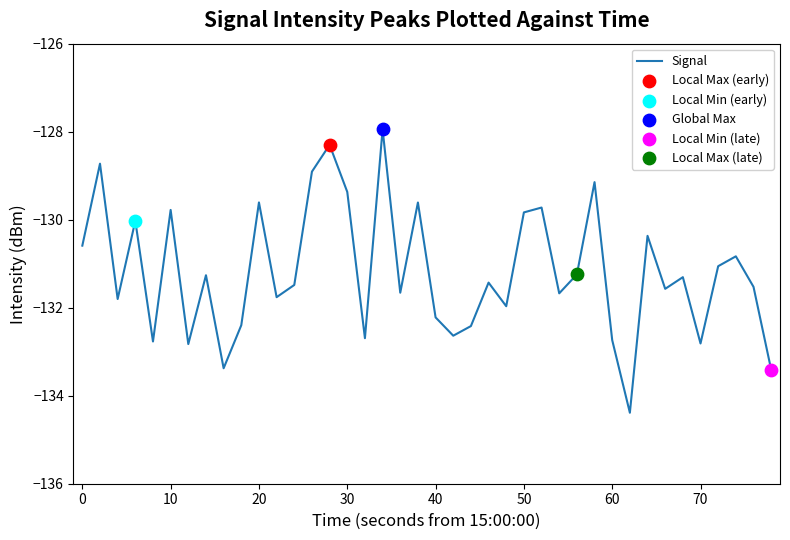

What is the greatest value displayed?

-127.9